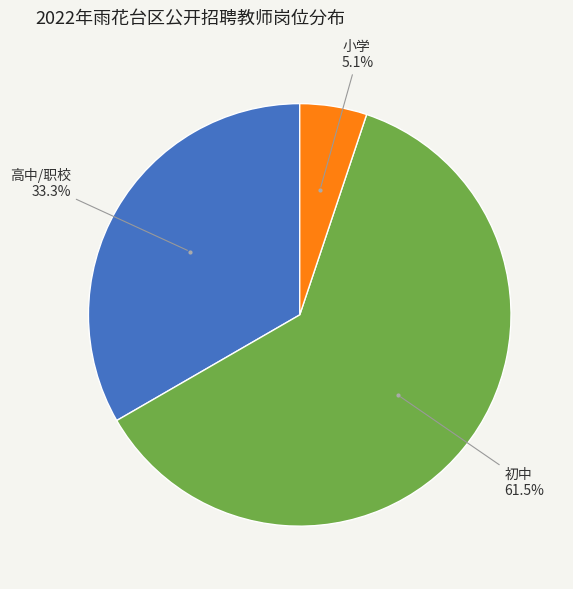

To the nearest percent, what is the difference between the largest and smallest slice percentages?

56%